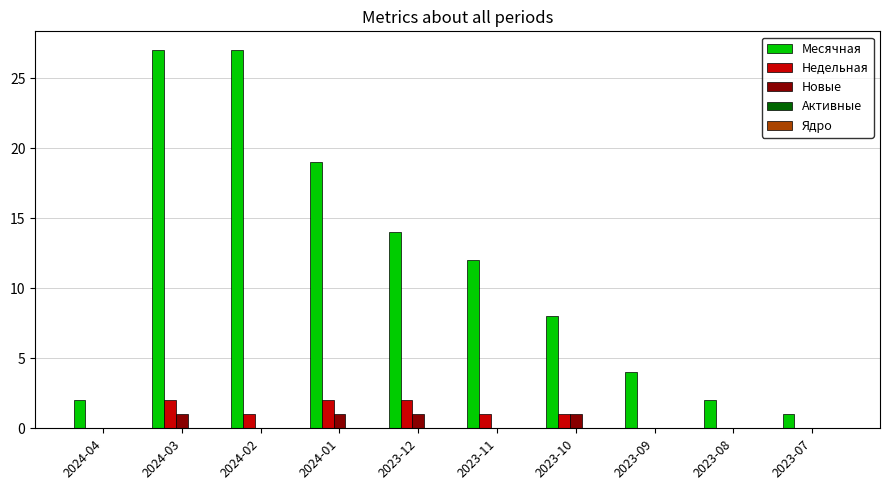

True or false: Недельная has a value of 1 at 2023-07.

False